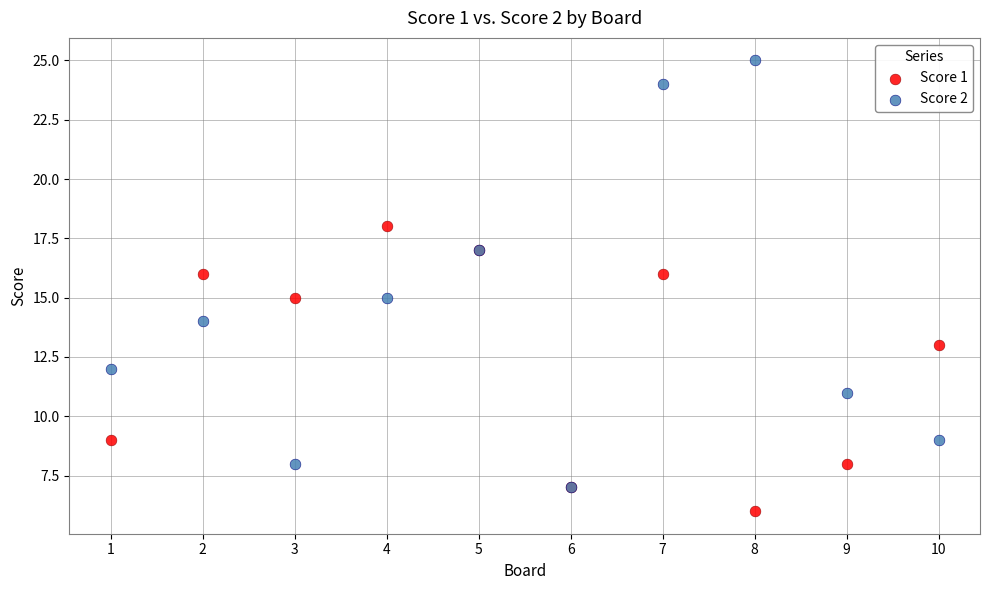

Which series reaches the minimum Y coordinate?

Score 1